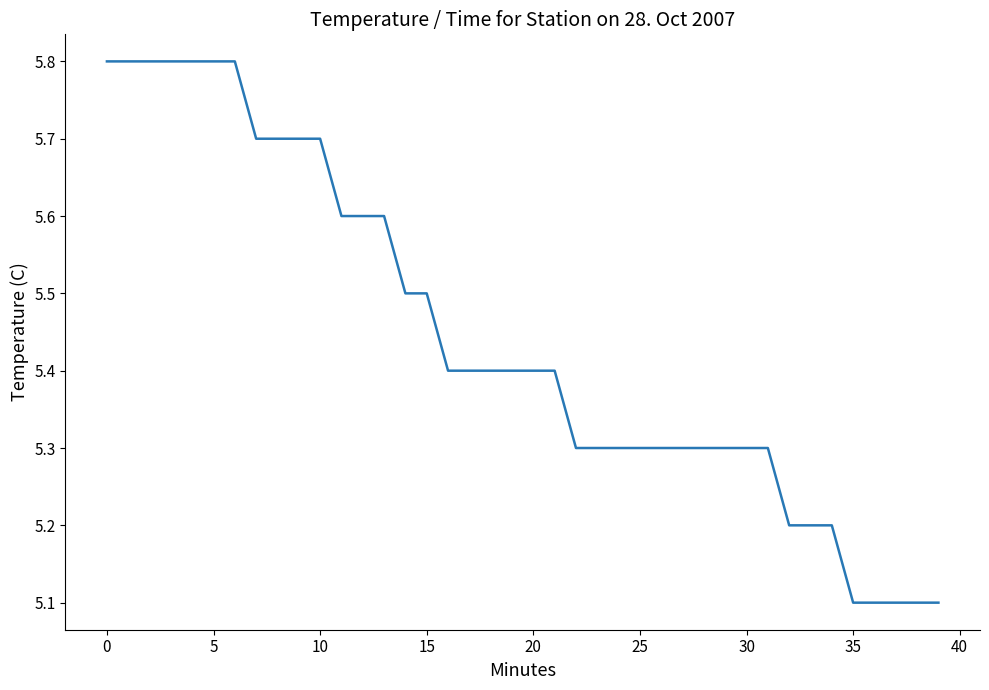

What is the smallest value displayed?

5.1